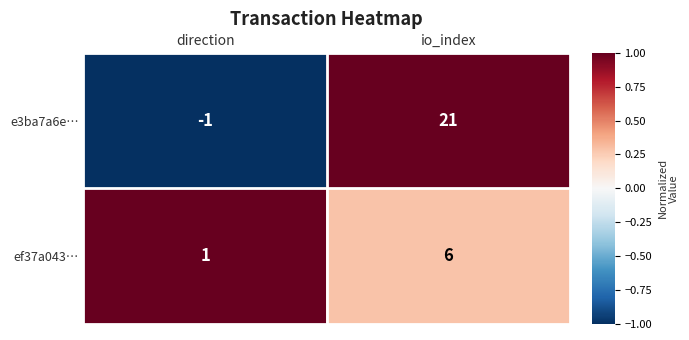

Is it true that e3ba7a6e… equals 11 at io_index?

False